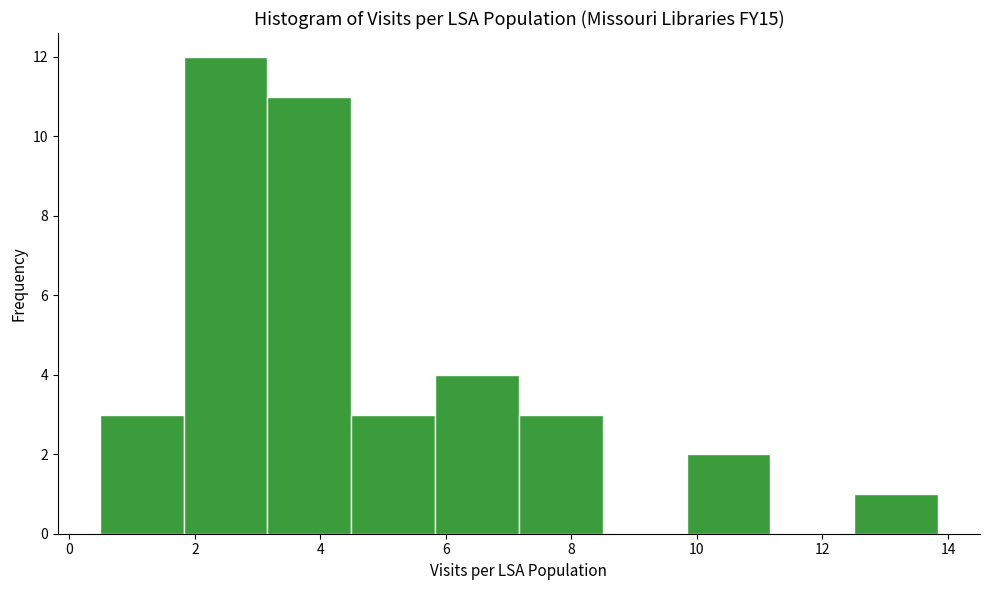

How tall is the bar that spans 9.8 to 11.2 on the x-axis? Neither the bar edges nor the heights are printed on the chart, so give them approximately, as read against the axes.

2